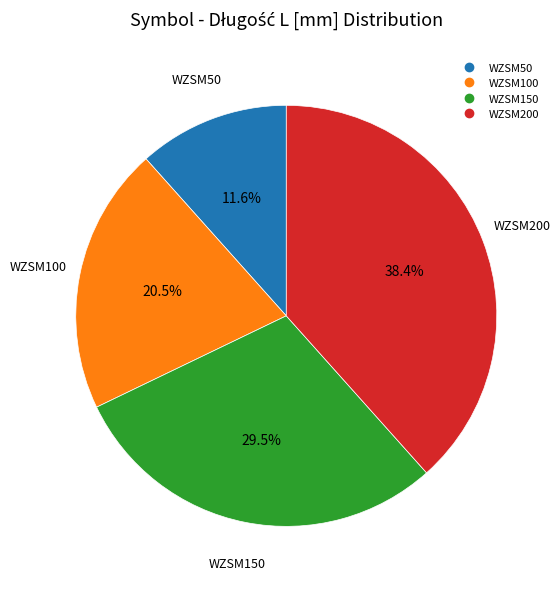

To the nearest percent, what is the difference between the WZSM150 and WZSM50 slice percentages?

18%